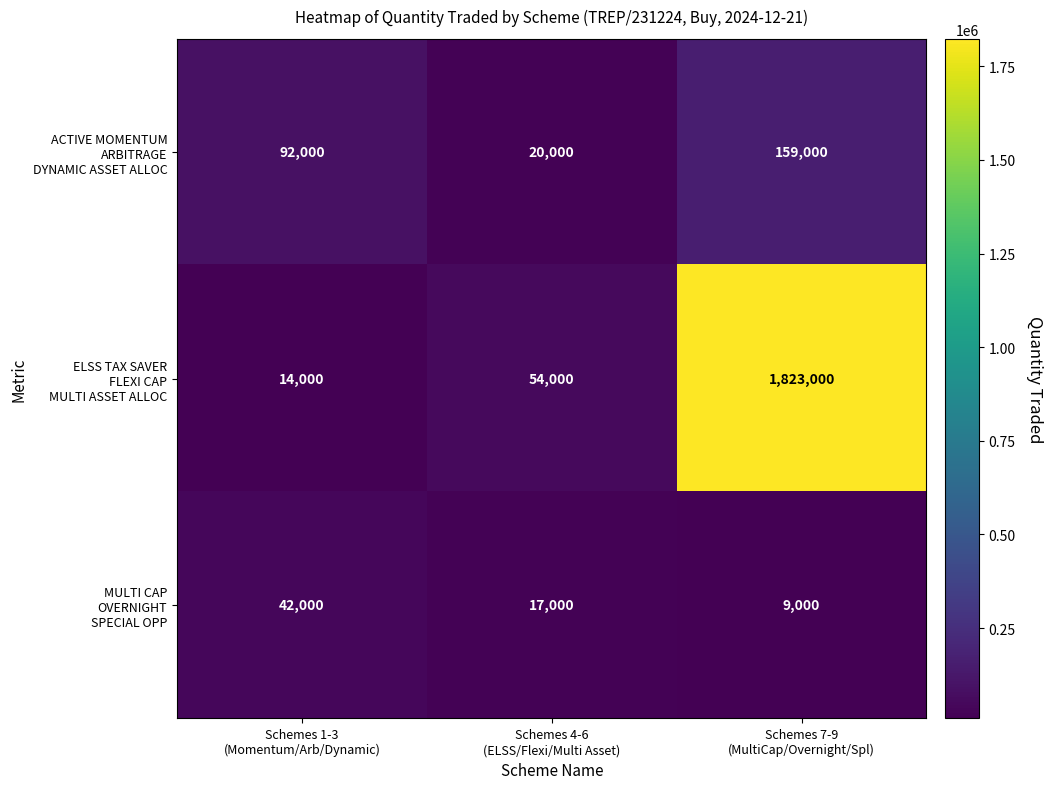

What is the greatest value displayed?

1823000